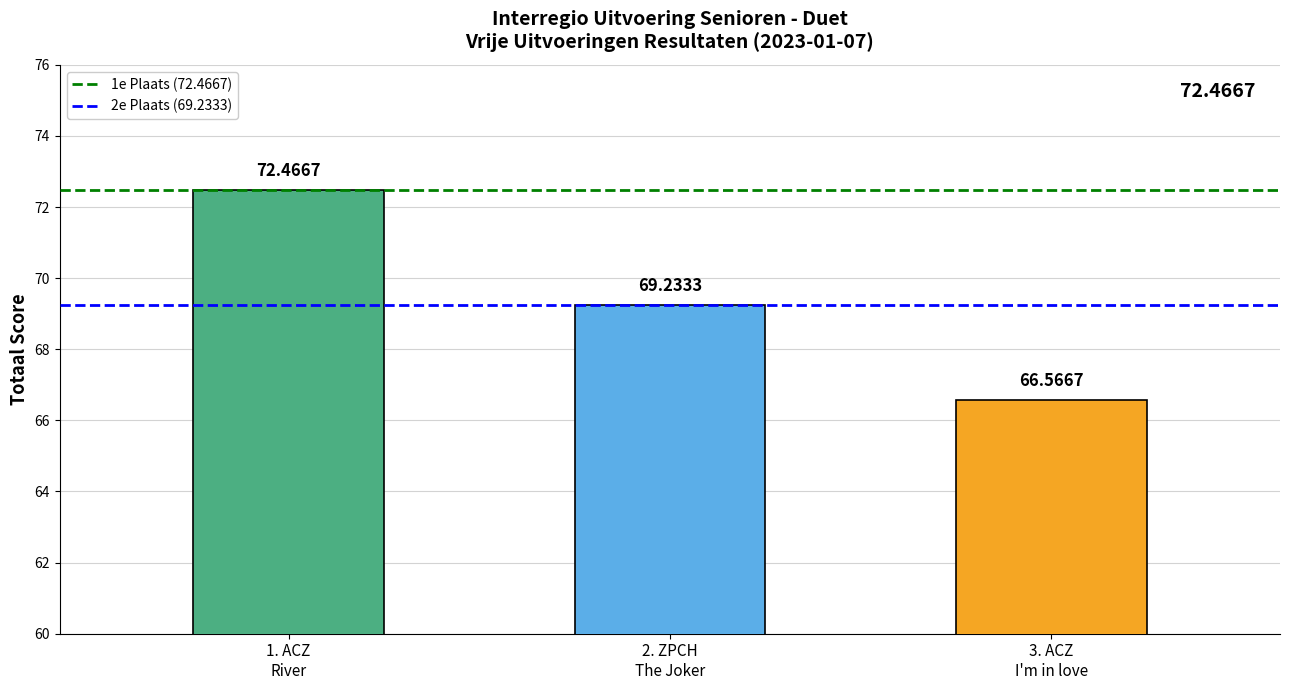

Is it true that 2e Plaats (69.2333) equals 112.4 at 2. ZPCH
The Joker?

False